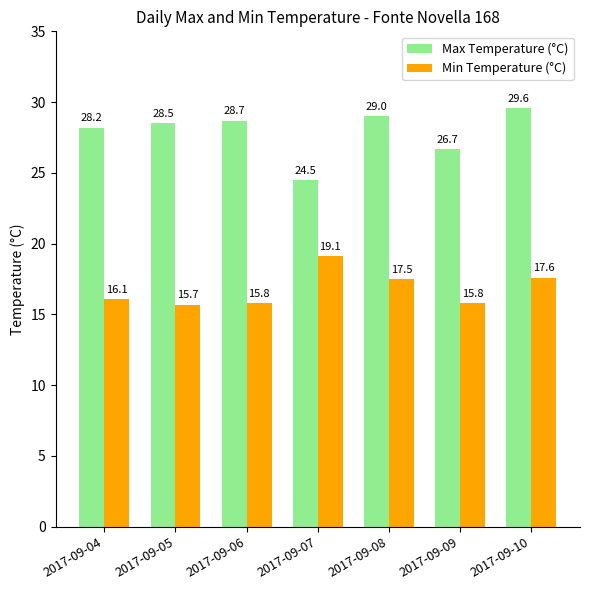

Does the chart contain stacked bars?

No